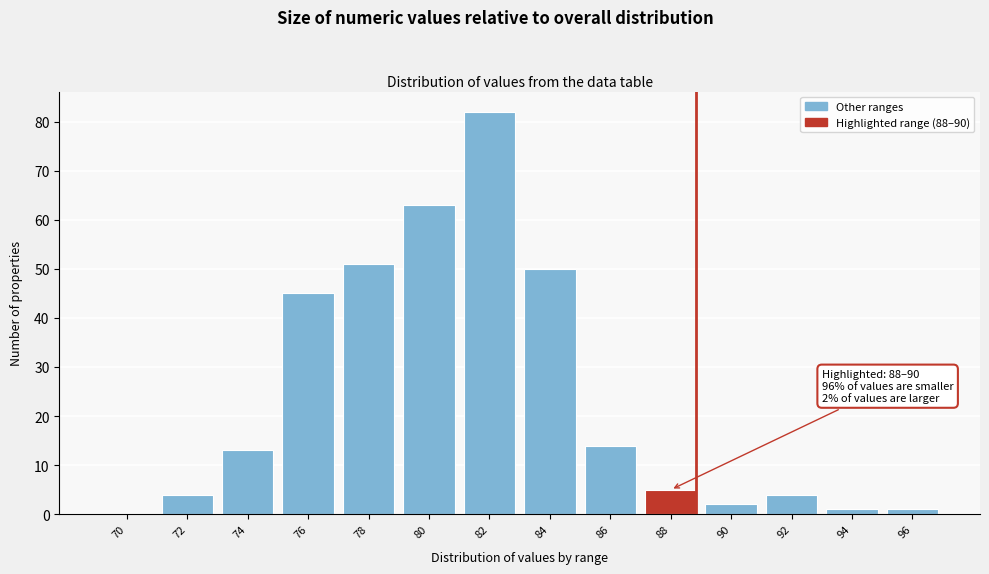

Reading left to right, list all the values displayed in this chart.

70=0	72=4	74=13	76=45	78=51	80=63	82=82	84=50	86=14	88=5	90=2	92=4	94=1	96=1